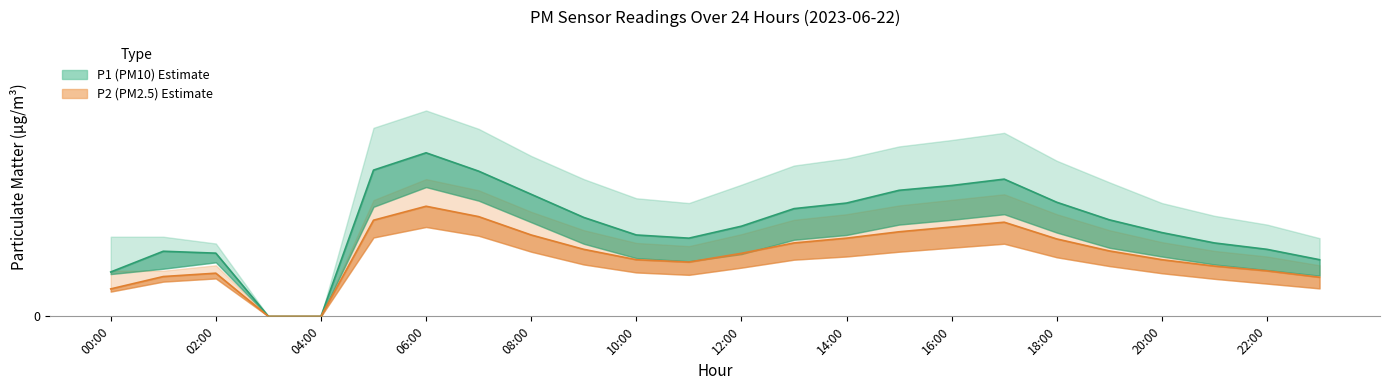

Rank the series by their maximum value, from highest to lowest.

P1_upper, P1_mean, P2_upper, P1_lower, P2_mean, P2_lower